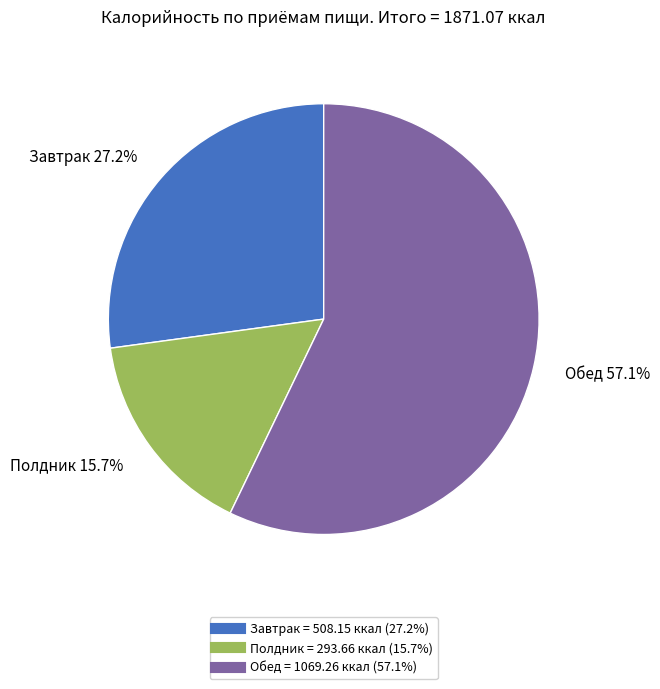

Is the sum of Обед and Полдник greater than half?

Yes